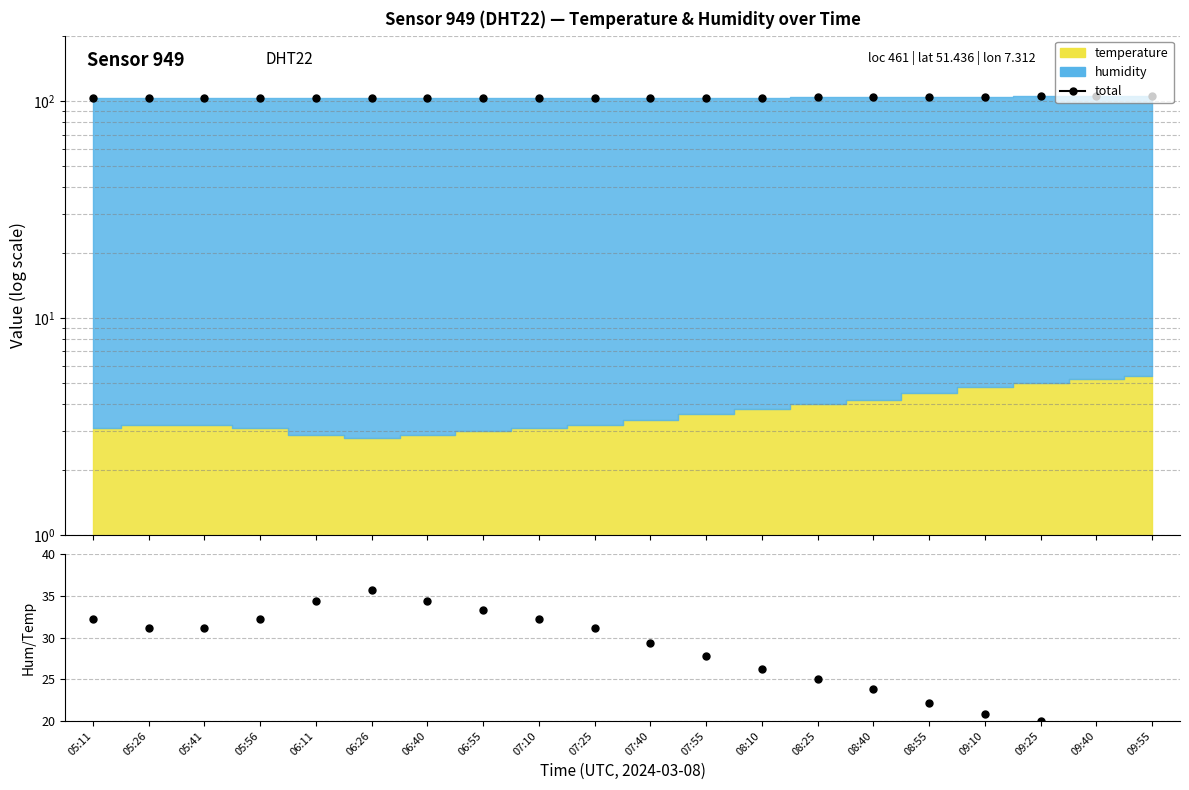

True or false: total and humidity/temperature intersect in this chart.

False